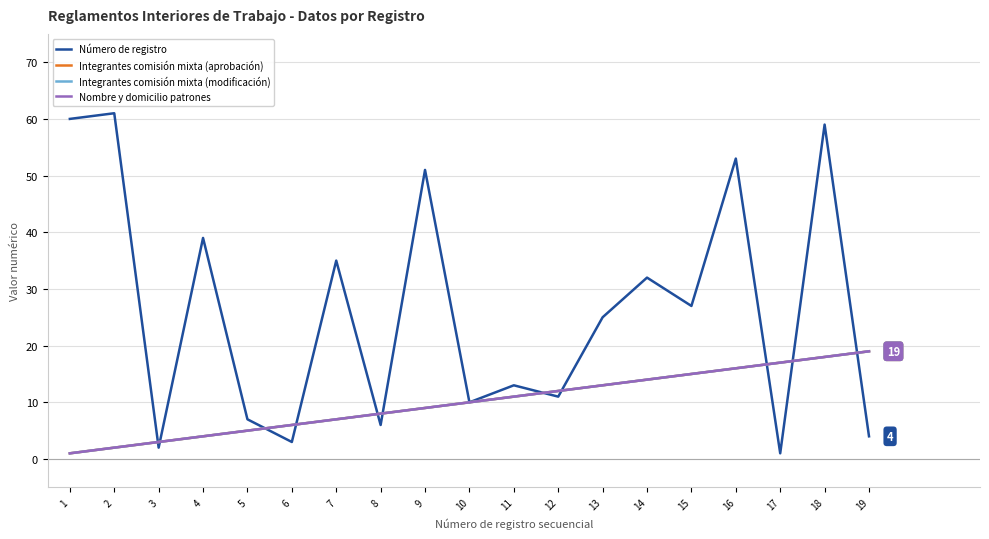

Is this an area chart (filled region under the line)?

No